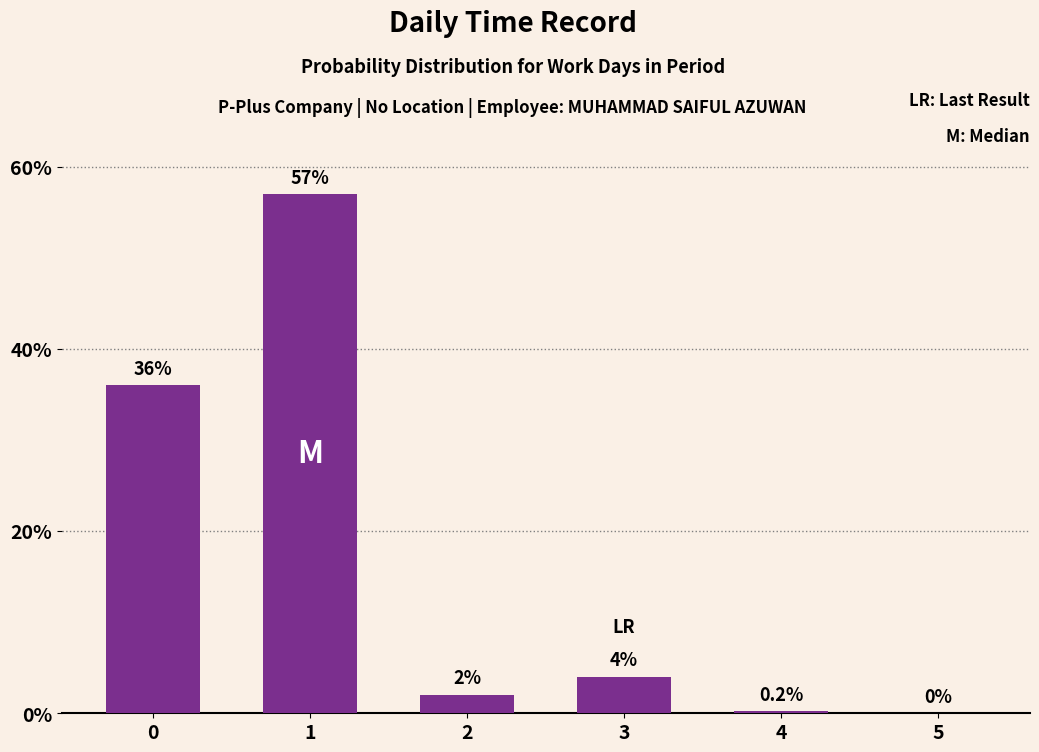

What is the approximate value at 2?

2.0